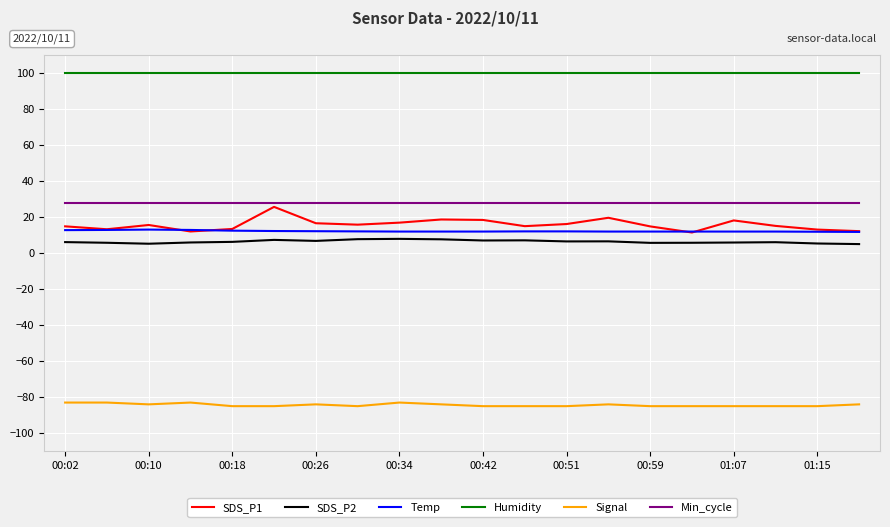

True or false: Humidity and SDS_P1 cross at least once.

False